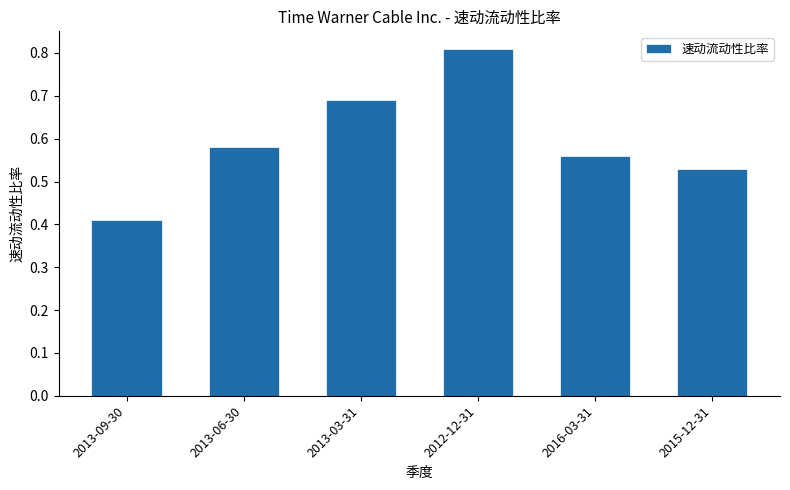

What is the difference between the values at 2013-09-30 and 2013-06-30?

0.2